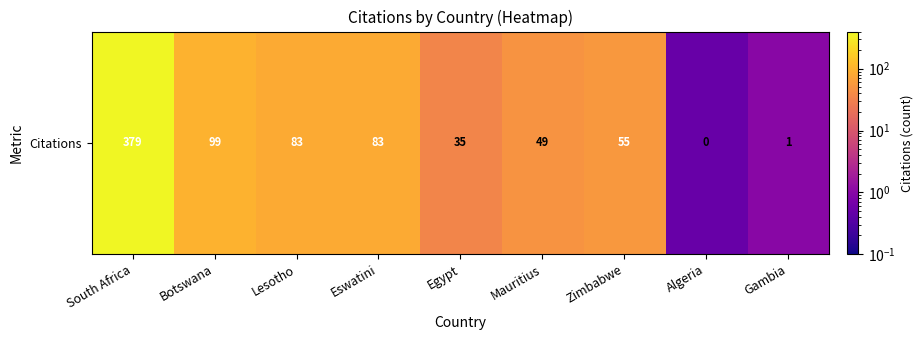

What is the greatest value displayed?

379.0